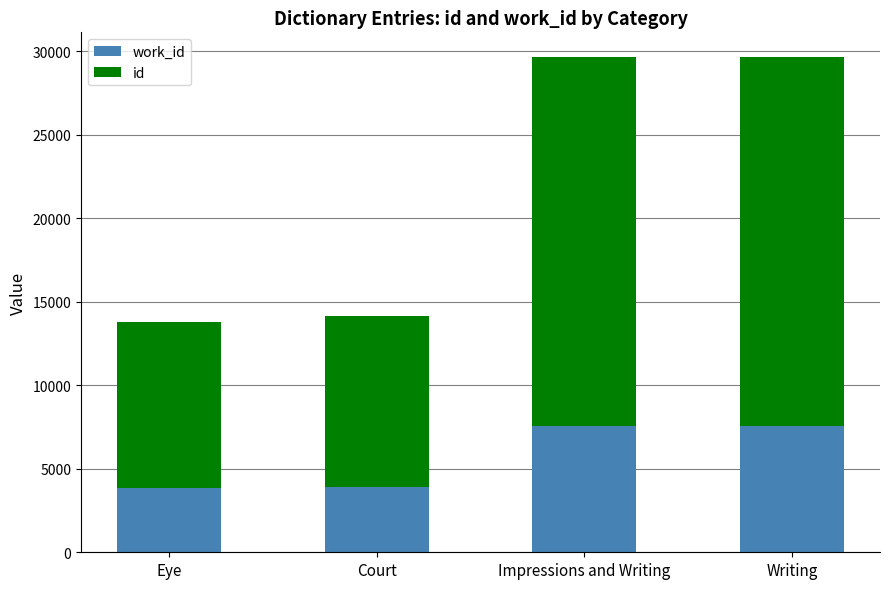

Which has a higher value, Court or Eye?

Court